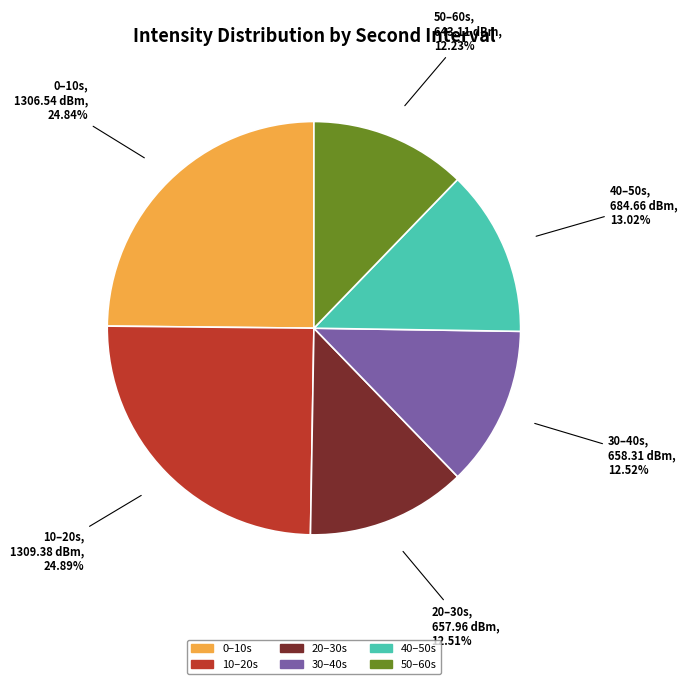

Is there any slice that represents more than half of the pie?

No